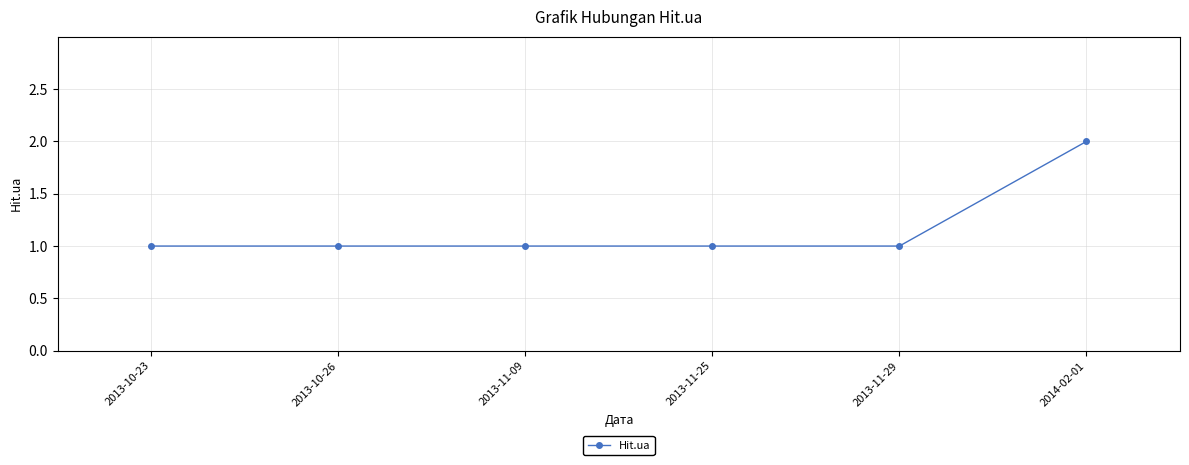

What is the minimum value shown in the chart?

1